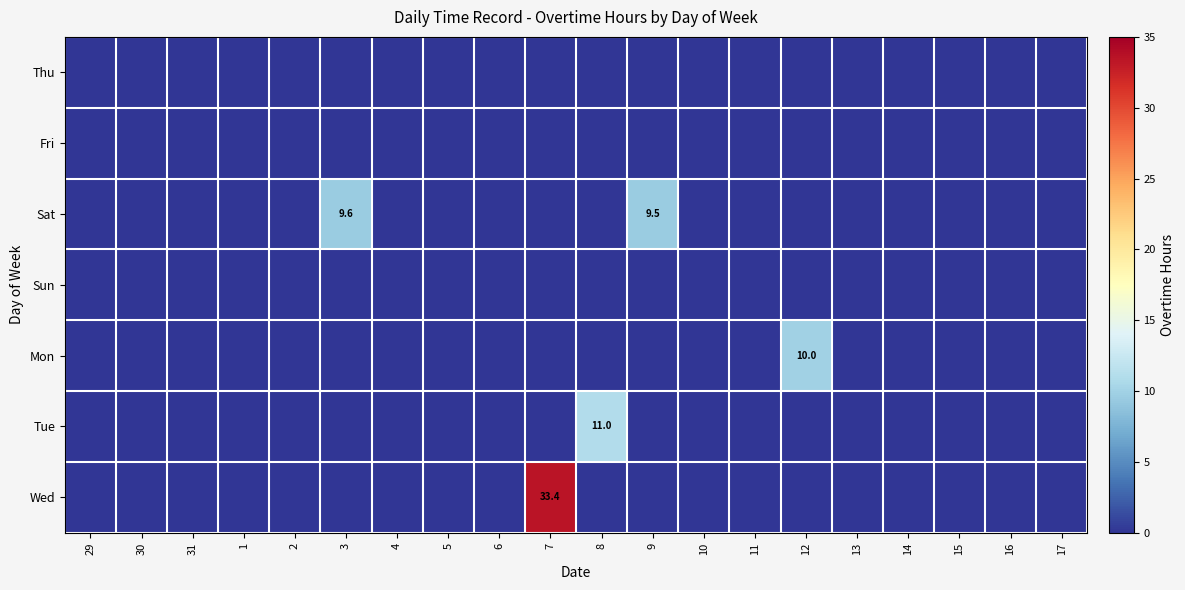

What is the sum of all Wed values?

33.4